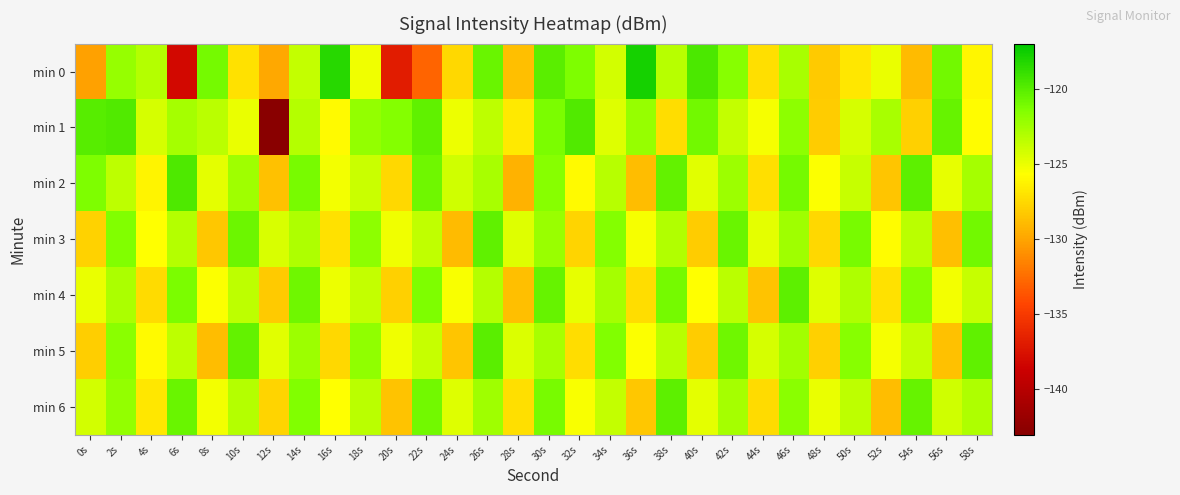

Which has a higher value, 36s or 14s?

36s